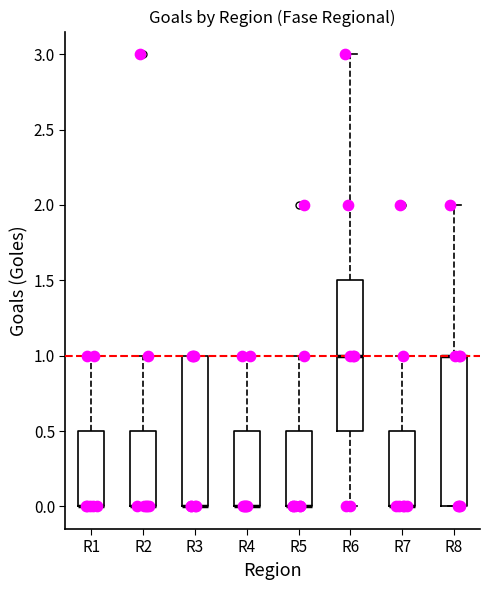

Reading left to right, transcribe this box plot: for each box, give where its median line is, the range the box spans, and where its two whiskers end, as read against the y-axis. The values are not printed on the chart, so give them approximately, as read against the axis.

R1: median 0.0 (drawn on the box's lower edge), box 0.0 to 0.5, whiskers 0.0 to 1.0
R2: median 0.0 (drawn on the box's lower edge), box 0.0 to 0.5, whiskers 0.0 to 1.0
R3: median 0.0 (drawn on the box's lower edge), box 0.0 to 1.0, whiskers 0.0 to 1.0
R4: median 0.0 (drawn on the box's lower edge), box 0.0 to 0.5, whiskers 0.0 to 1.0
R5: median 0.0 (drawn on the box's lower edge), box 0.0 to 0.5, whiskers 0.0 to 1.0
R6: median 1.0, box 0.5 to 1.5, whiskers 0.0 to 3.0
R7: median 0.0 (drawn on the box's lower edge), box 0.0 to 0.5, whiskers 0.0 to 1.0
R8: median 1.0 (drawn on the box's upper edge), box 0.0 to 1.0, whiskers 0.0 to 2.0